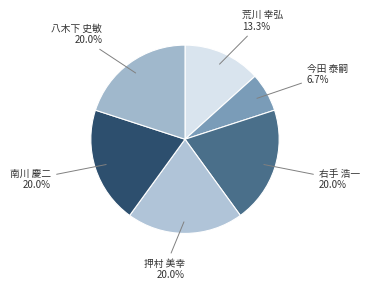

How many segments does this pie chart have?

6